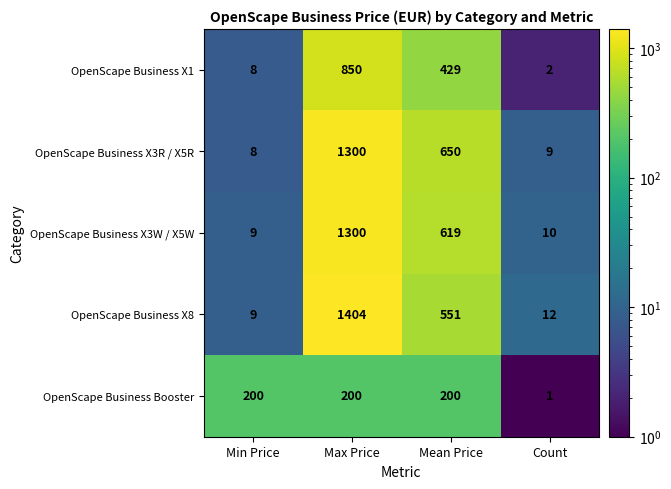

What is the difference between the maximum and minimum values in the OpenScape Business Booster series?

199